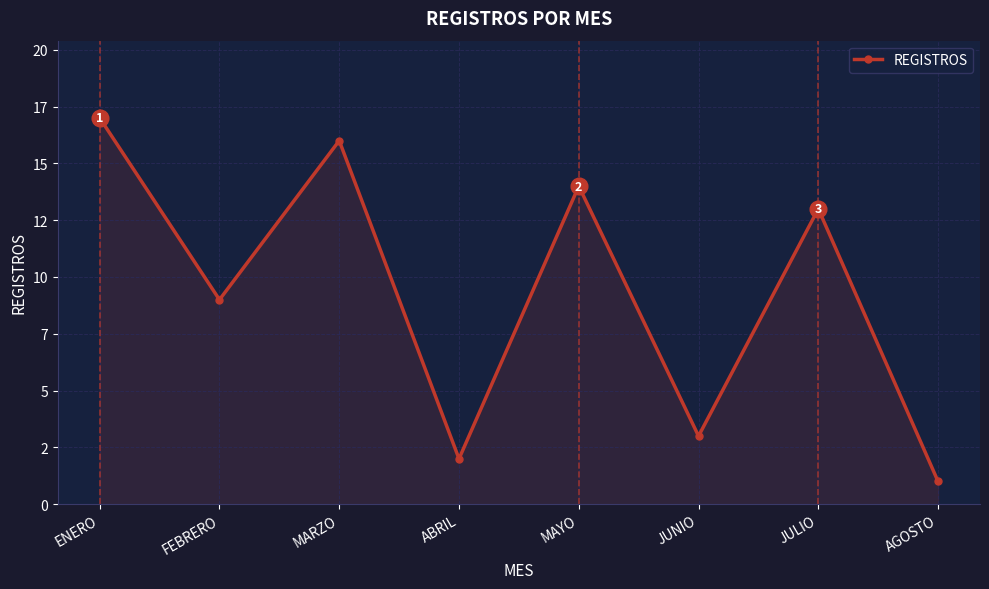

Reading left to right, what are all the values shown in this chart?

ENERO=17	FEBRERO=9	MARZO=16	ABRIL=2	MAYO=14	JUNIO=3	JULIO=13	AGOSTO=1